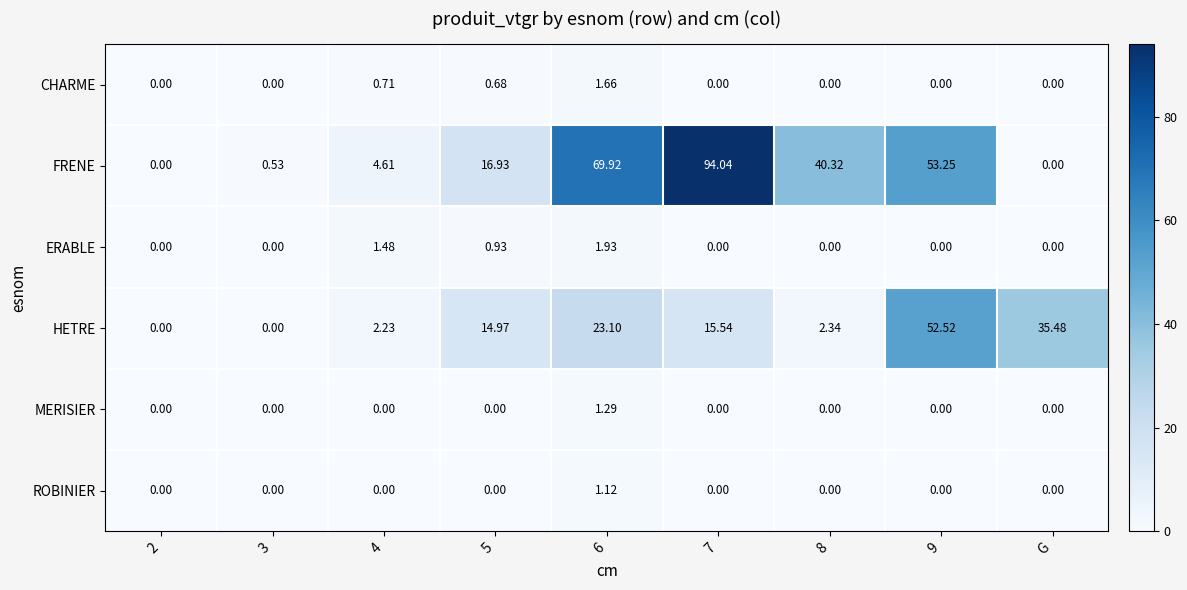

Which series changed the most between 4 and 9?

HETRE